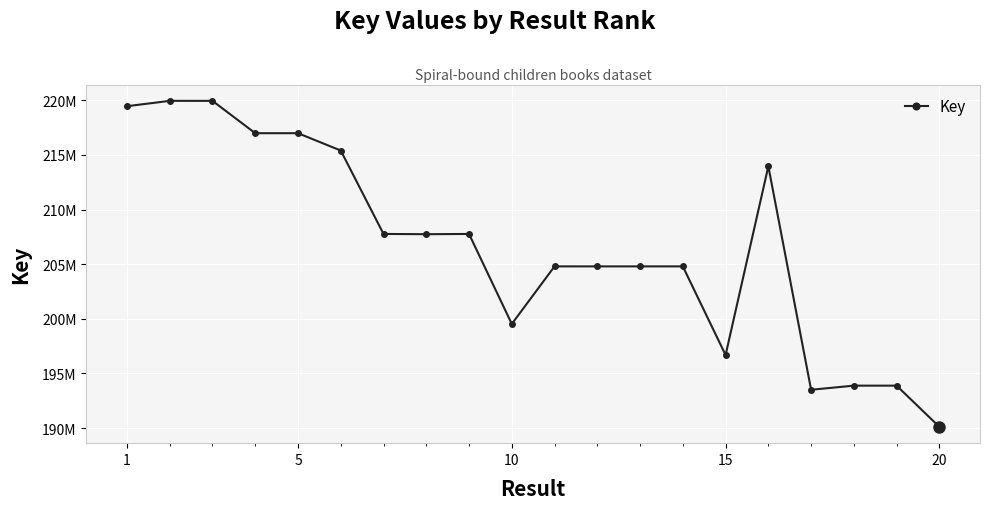

At which label does the data first exceed 207743516?

1